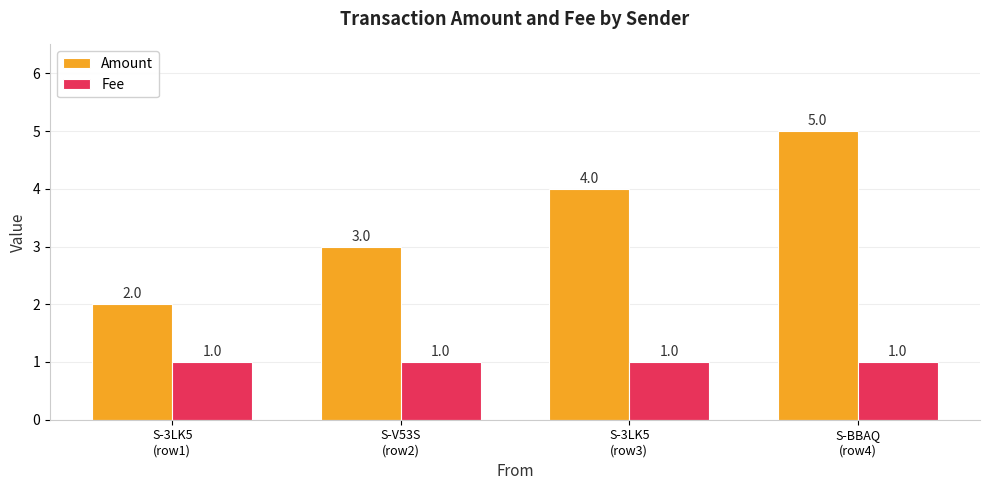

Which series changed the most between S-3LK5
(row1) and S-V53S
(row2)?

Amount